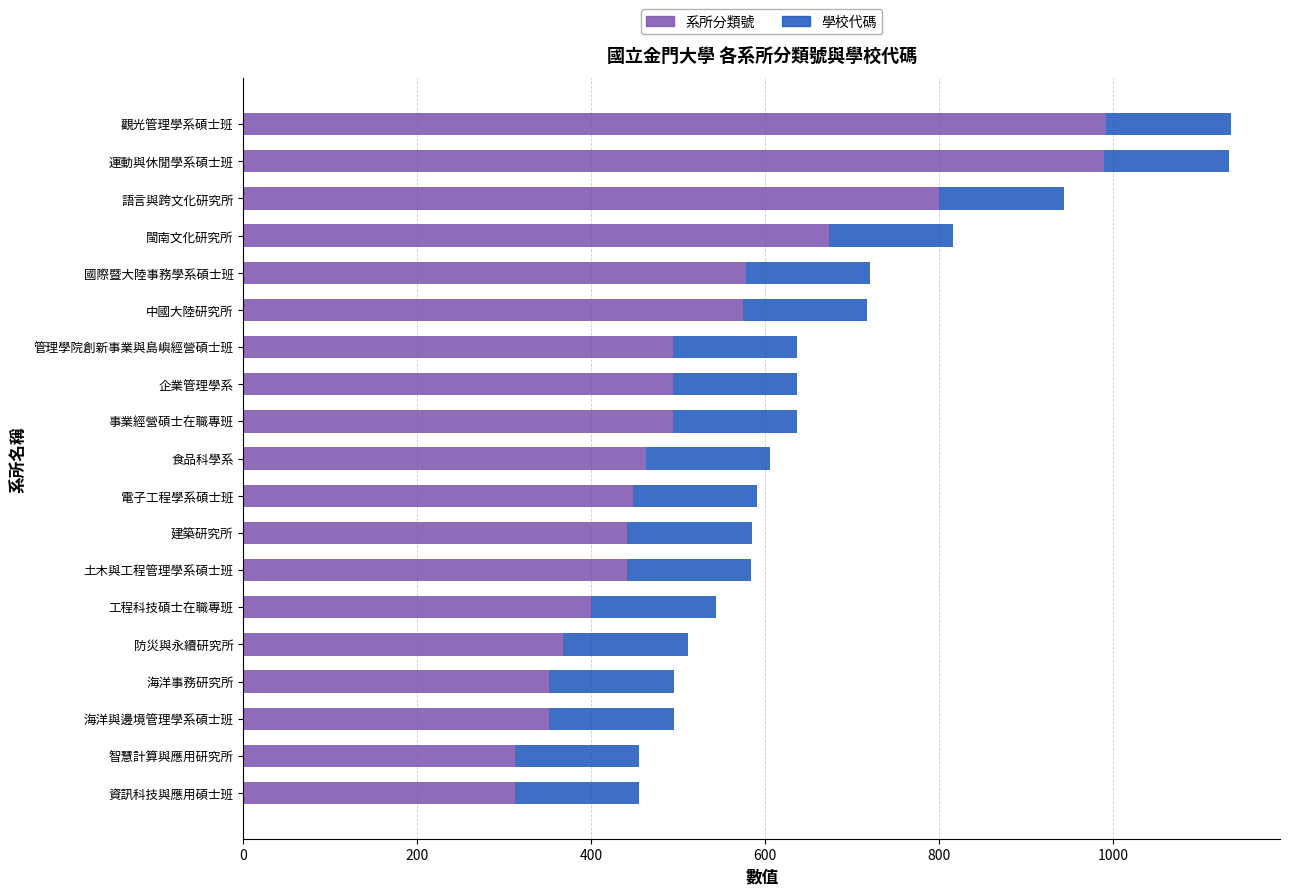

What is the approximate value of 系所分類號 at 工程科技碩士在職專班?

400.2